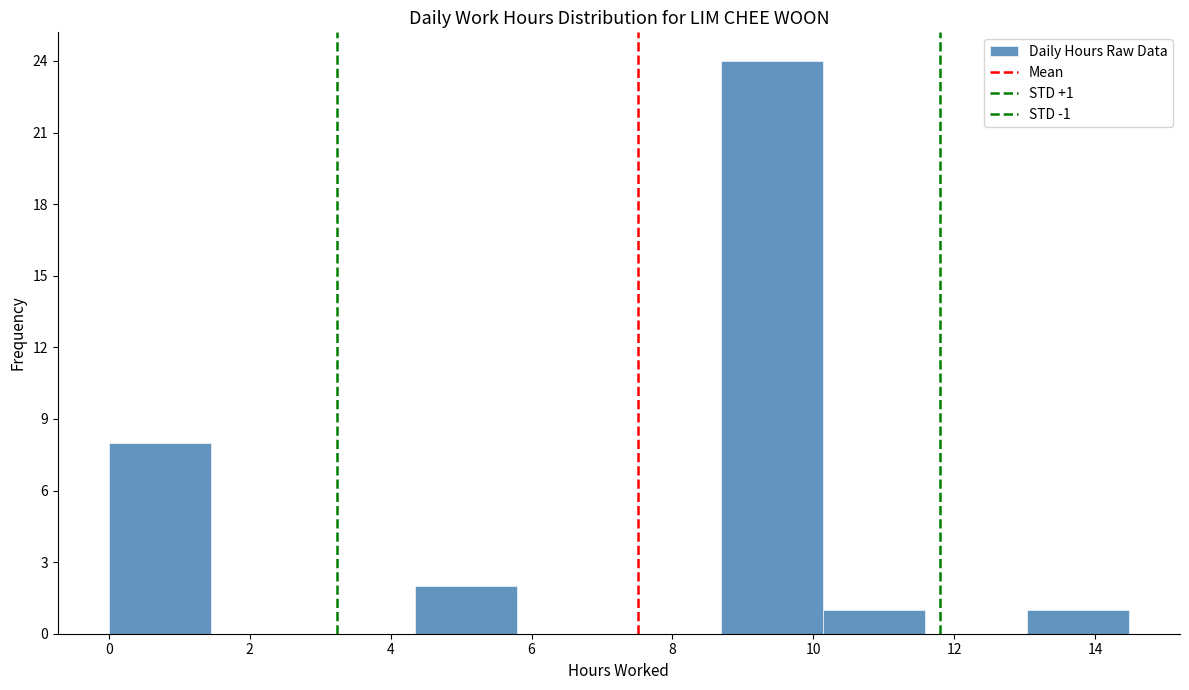

Over which range of the x-axis is the bar tallest?

8.6 to 10.2